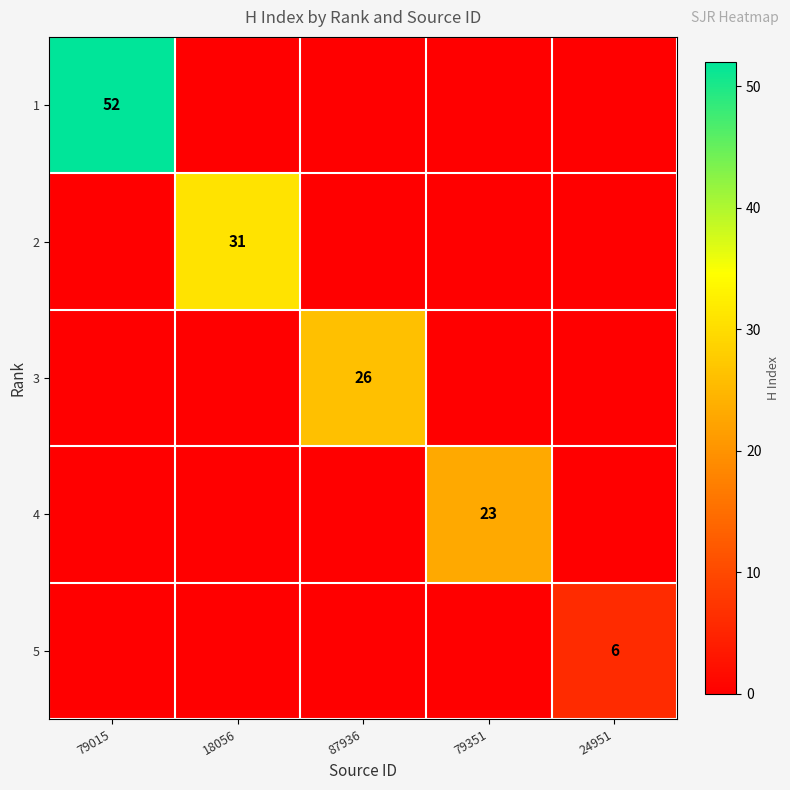

True or false: 2 has a value of 31 at 18056.

True